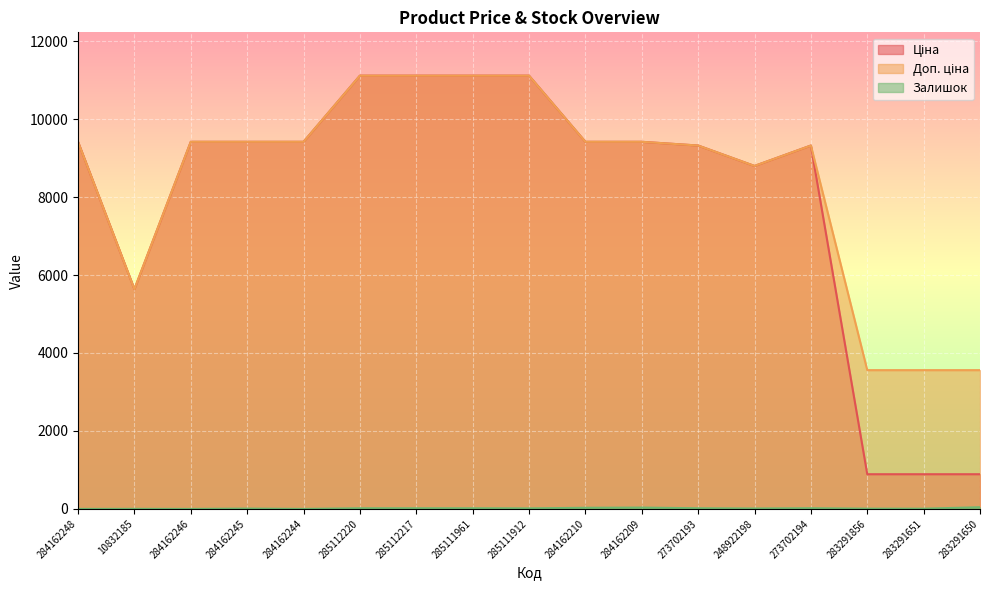

Reading left to right, list all the values displayed in this chart.

Ціна: 9416.9	5636.0	9416.9	9416.9	9416.9	11113.6	11113.6	11113.6	11113.6	9416.9	9416.9	9321.4	8797.6	9321.4	889.9	889.9	889.9
Доп. ціна: 9416.9	5636.0	9416.9	9416.9	9416.9	11113.6	11113.6	11113.6	11113.6	9416.9	9416.9	9321.4	8797.6	9321.4	3559.7	3559.7	3559.7
Залишок: 0.0	2.0	0.0	9.0	0.0	17.0	17.0	17.0	14.0	29.0	34.0	17.0	11.0	18.0	7.0	6.0	43.0